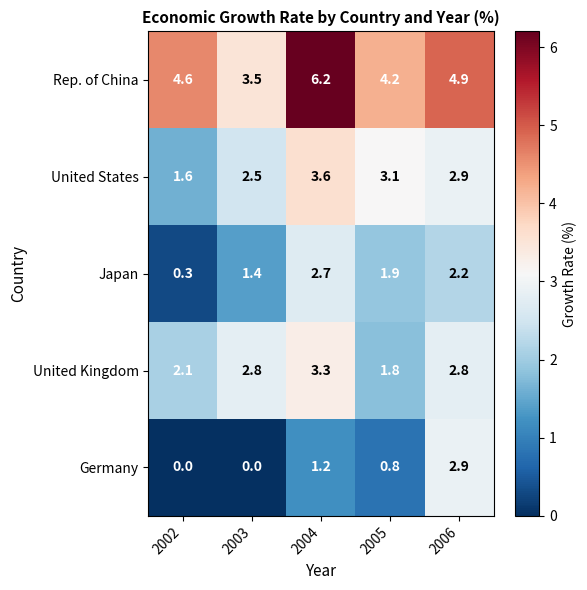

The value of United Kingdom at 2006 is 2.8. True or false?

True